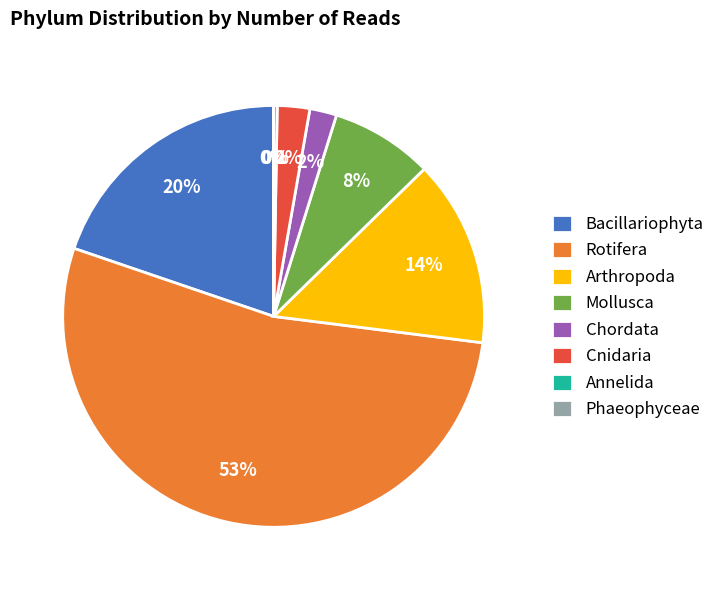

To the nearest percent, what is the average slice percentage?

12%